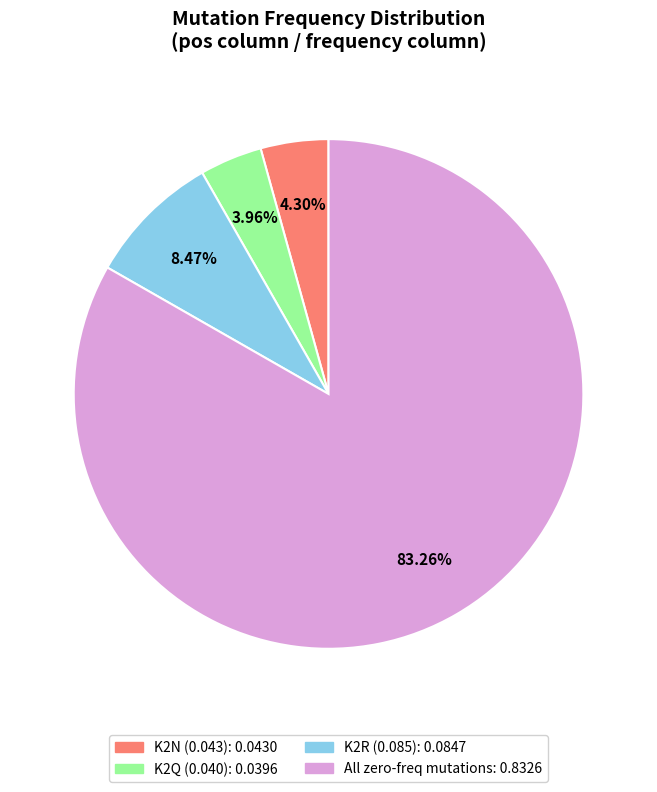

Count the number of slices in the pie.

4